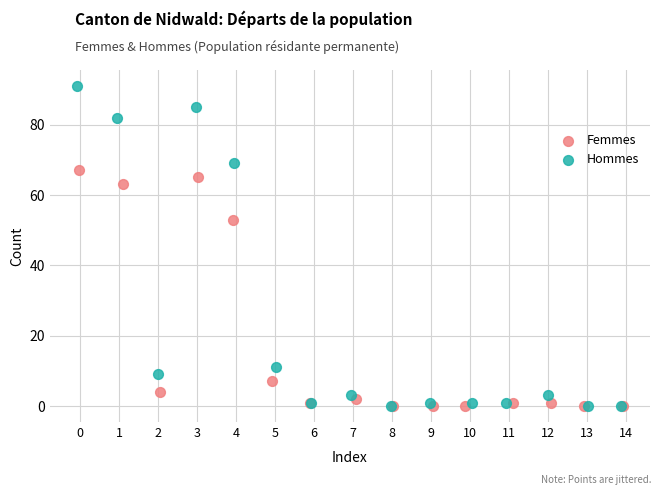

Which series has the widest spread of Y values?

Hommes